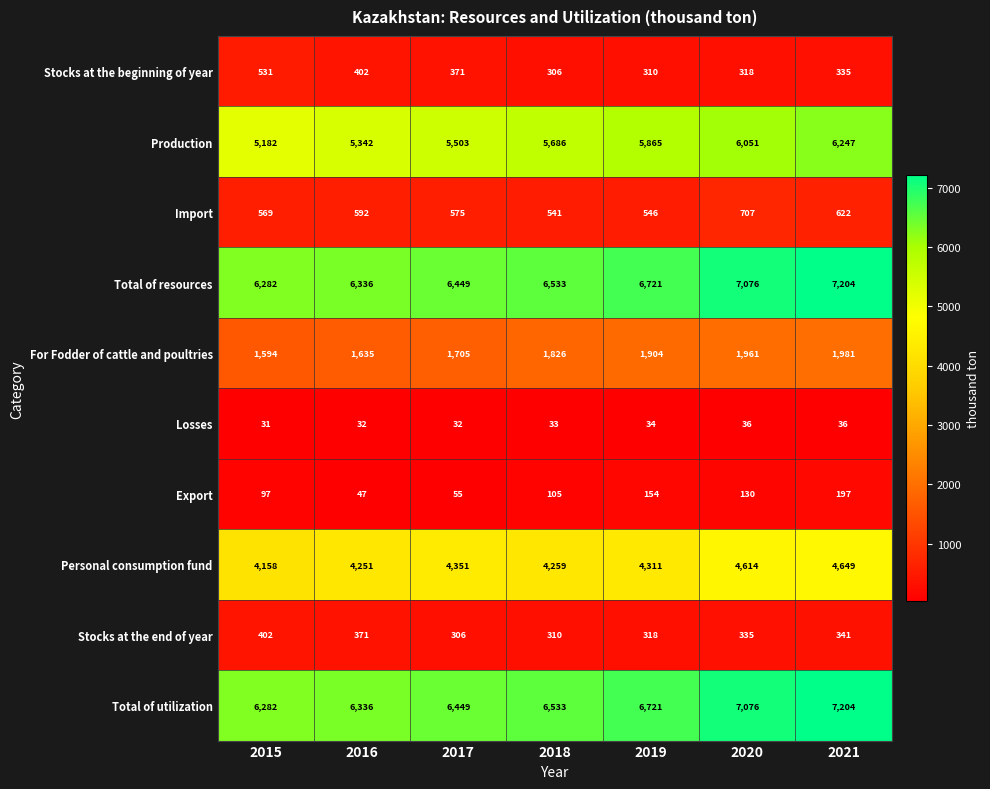

Is the value of Export at 2017 greater than the value of Stocks at the end of year at 2018?

No